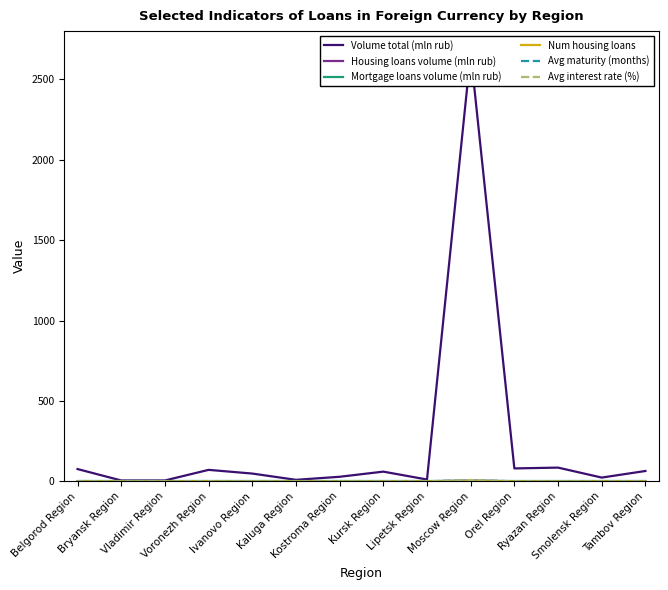

Reading right to left, transcribe all the data shown in this chart.

Volume total (mln rub): 64.0	23.0	85.0	80.0	2664.0	11.0	60.0	28.0	9.0	48.0	71.0	5.0	5.0	76.0
Housing loans volume (mln rub): 0.0	0.0	0.0	0.0	5.0	0.0	0.0	0.0	0.0	0.0	0.0	0.0	0.0	0.0
Mortgage loans volume (mln rub): 0.0	0.0	0.0	0.0	0.0	0.0	0.0	0.0	0.0	0.0	0.0	0.0	0.0	0.0
Num housing loans: 0.0	0.0	0.0	0.0	1.0	0.0	0.0	0.0	0.0	0.0	0.0	0.0	0.0	0.0
Avg maturity (months): 0.0	0.0	0.0	0.0	5.8	0.0	0.0	0.0	0.0	0.0	0.0	0.0	0.0	0.0
Avg interest rate (%): 0.0	0.0	0.0	0.0	8.0	0.0	0.0	0.0	0.0	0.0	0.0	0.0	0.0	0.0